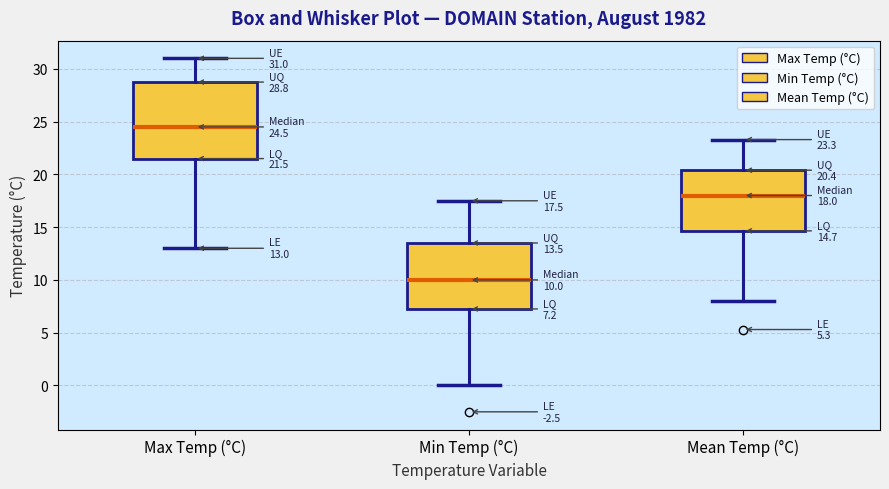

Which box has the highest median line?

Max Temp (°C)